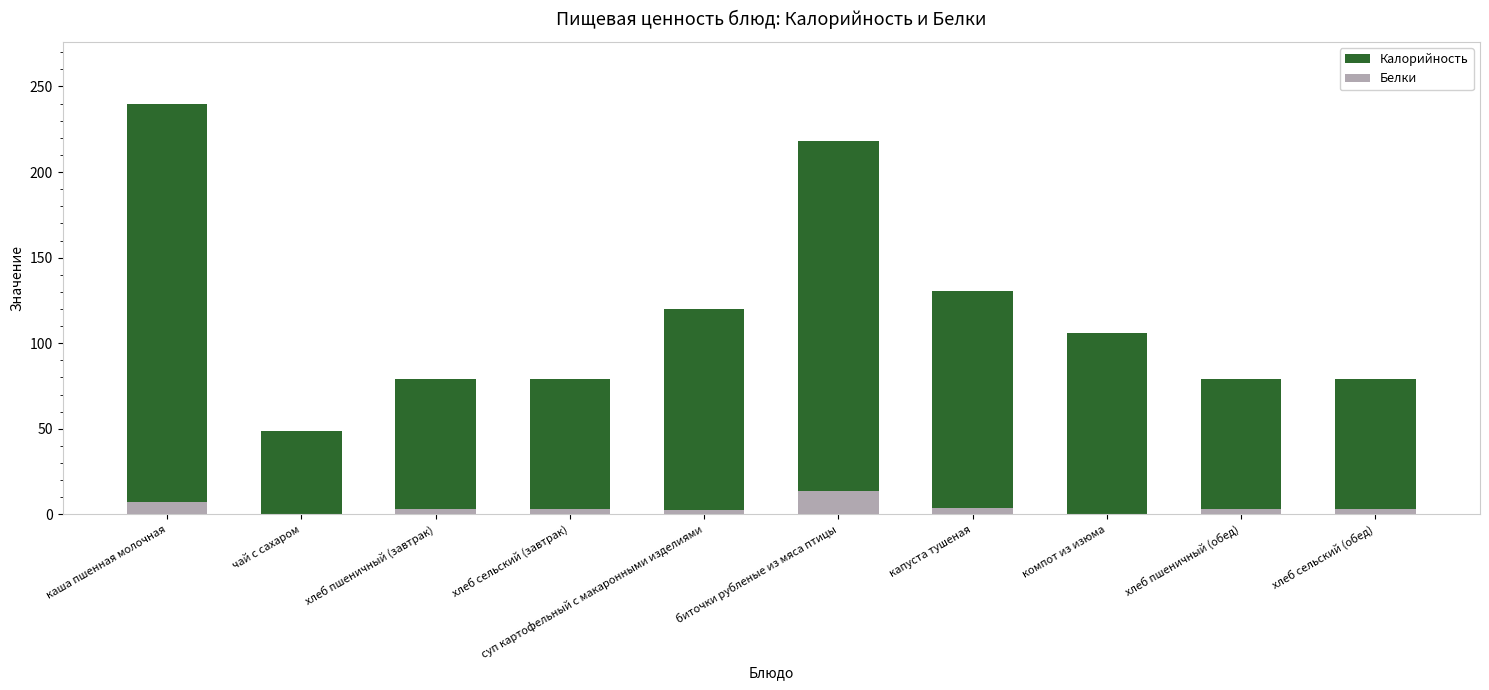

Which category has the lowest value across all series?

чай с сахаром